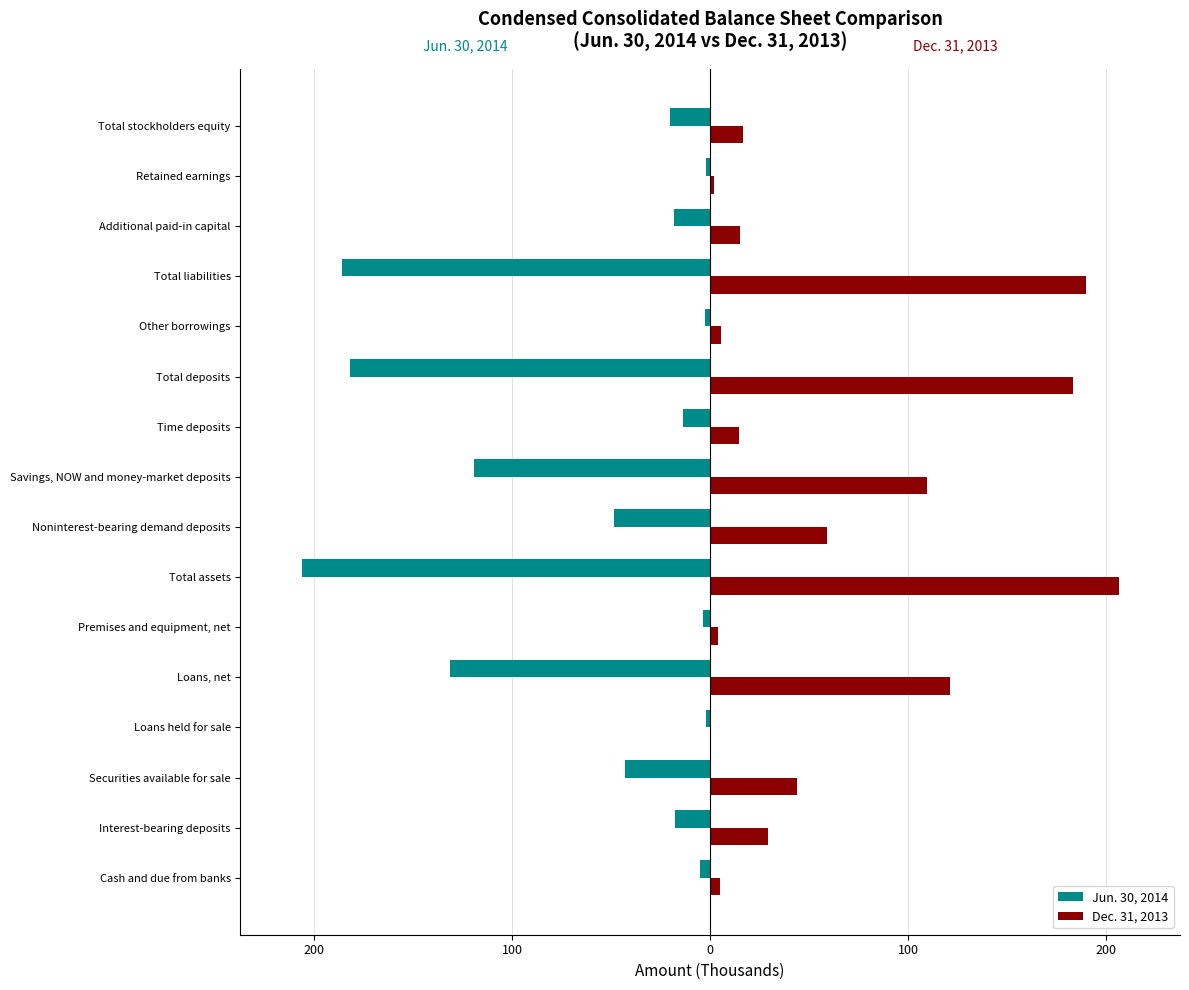

What are all the series names shown in the legend?

Jun. 30, 2014, Dec. 31, 2013